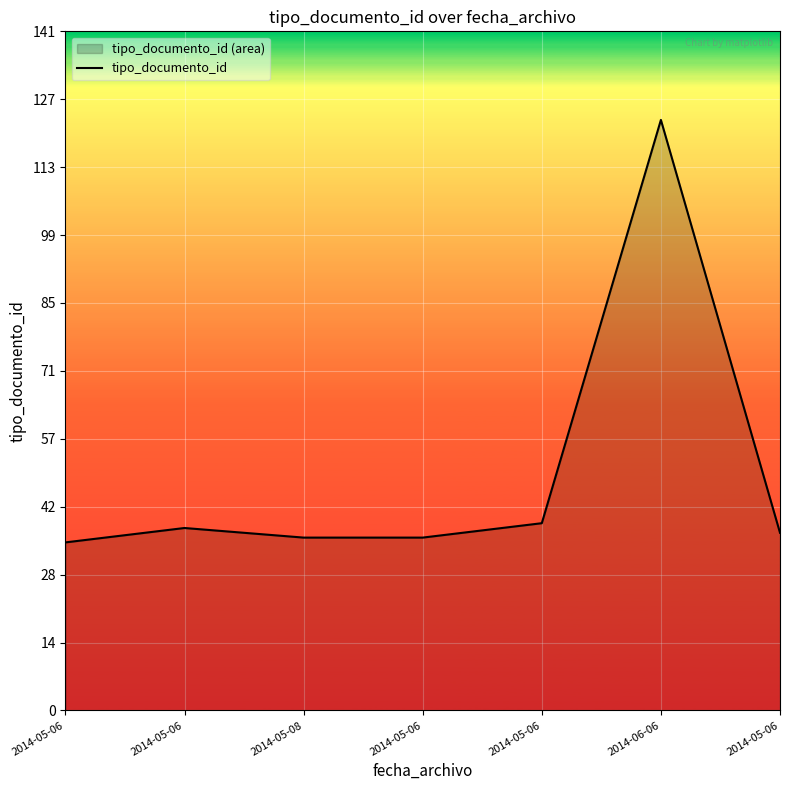

What is the smallest value displayed?

35